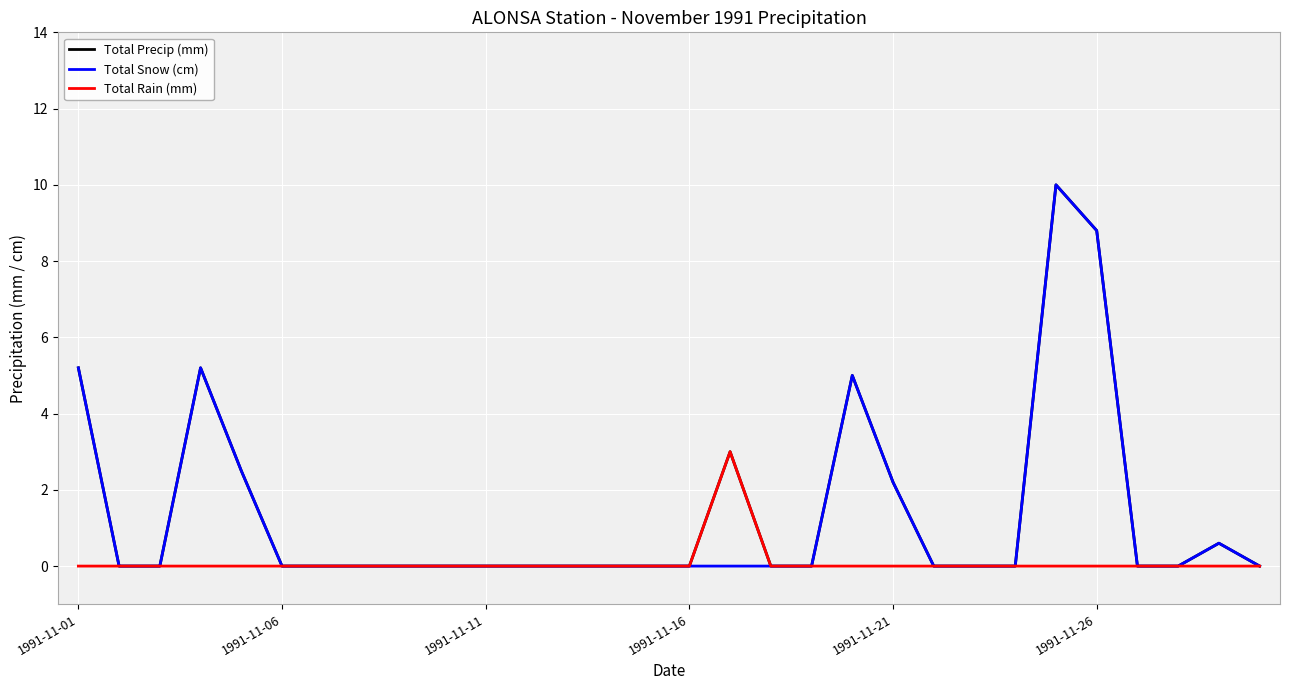

How many categories are shown in the chart?

30